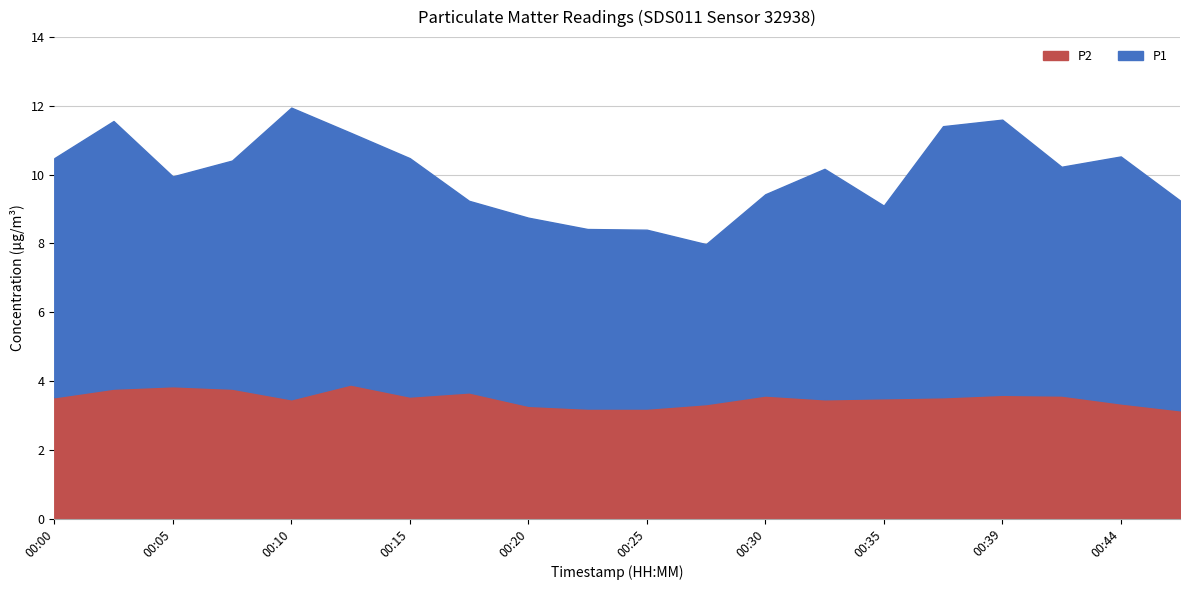

How many lines are shown in the chart?

2